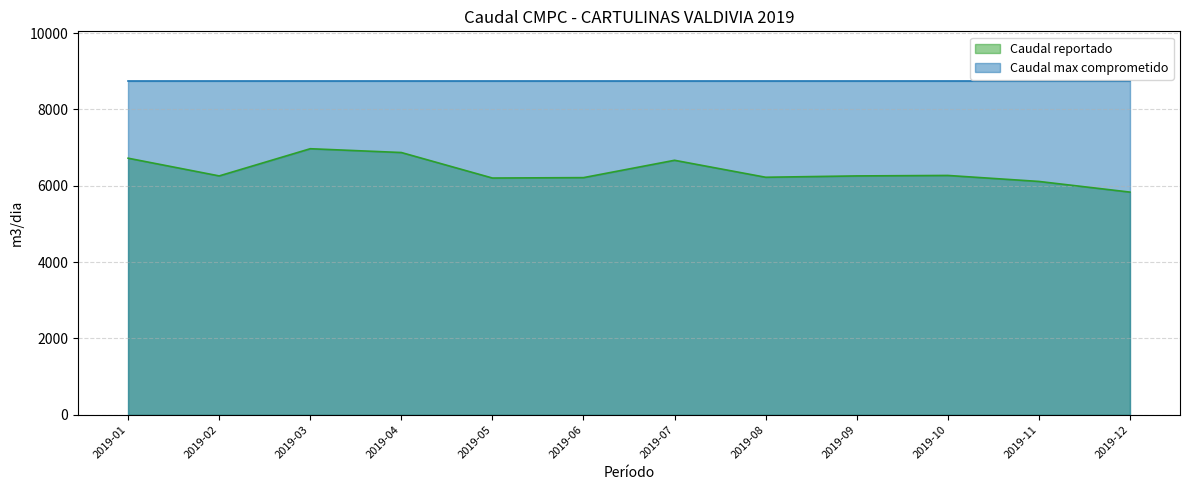

Reading left to right, transcribe all the data shown in this chart.

2019-01=6721.3	2019-02=6257.1	2019-03=6969.7	2019-04=6870.2	2019-05=6201.6	2019-06=6212.3	2019-07=6666.8	2019-08=6222.0	2019-09=6256.8	2019-10=6269.4	2019-11=6112.4	2019-12=5833.0